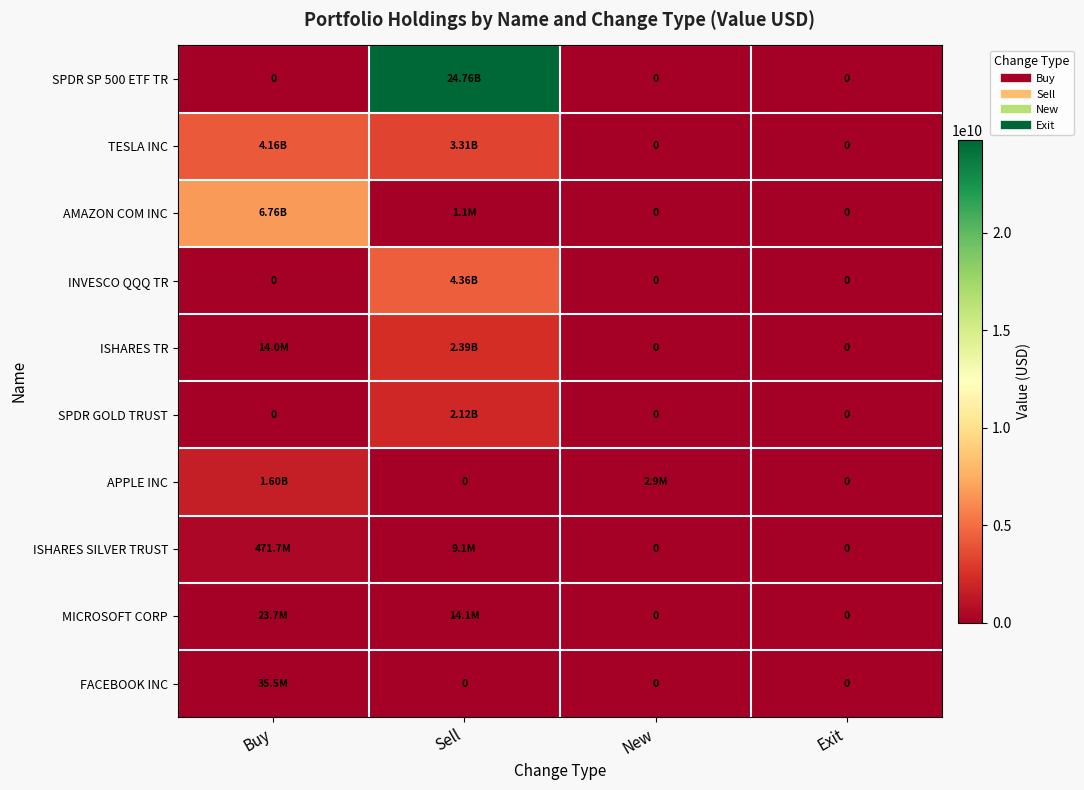

The value of TESLA INC at New is 1376594453. True or false?

False